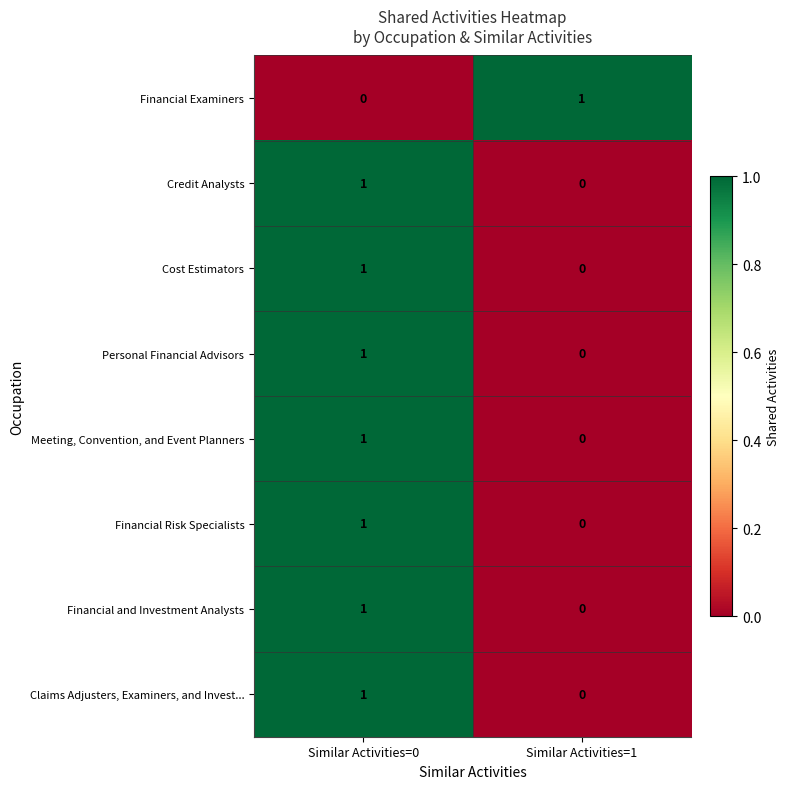

Count the number of data series in this chart.

8